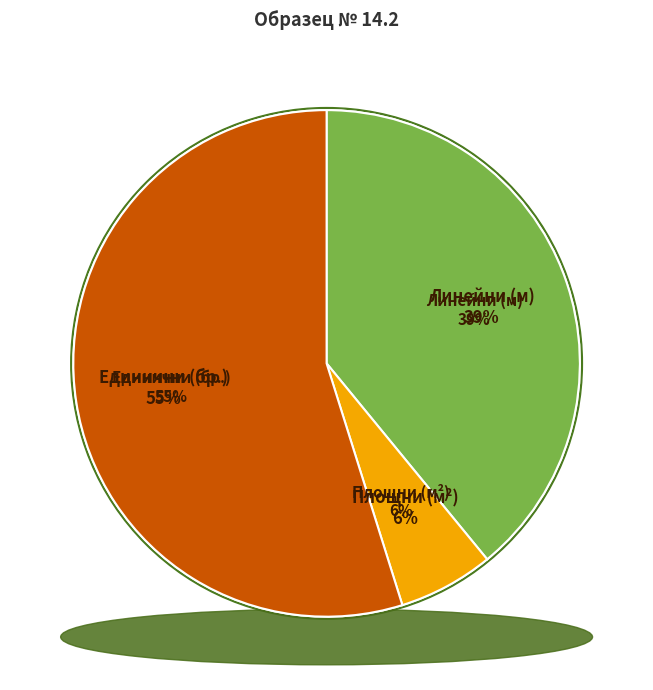

What is the smallest slice in the pie chart?

м2